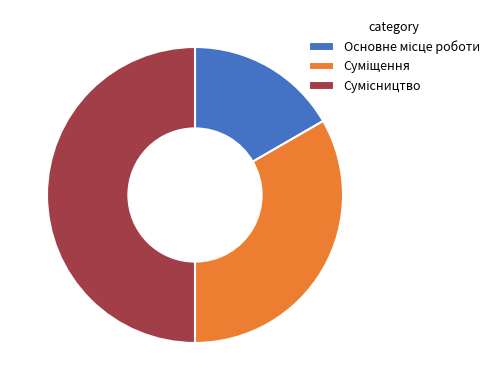

What is the largest slice in the pie chart?

Сумісництво